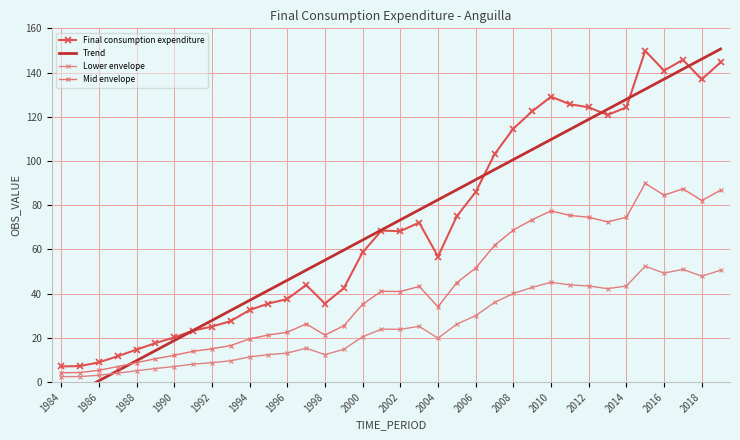

At how many categories does at least one series exceed -7?

36